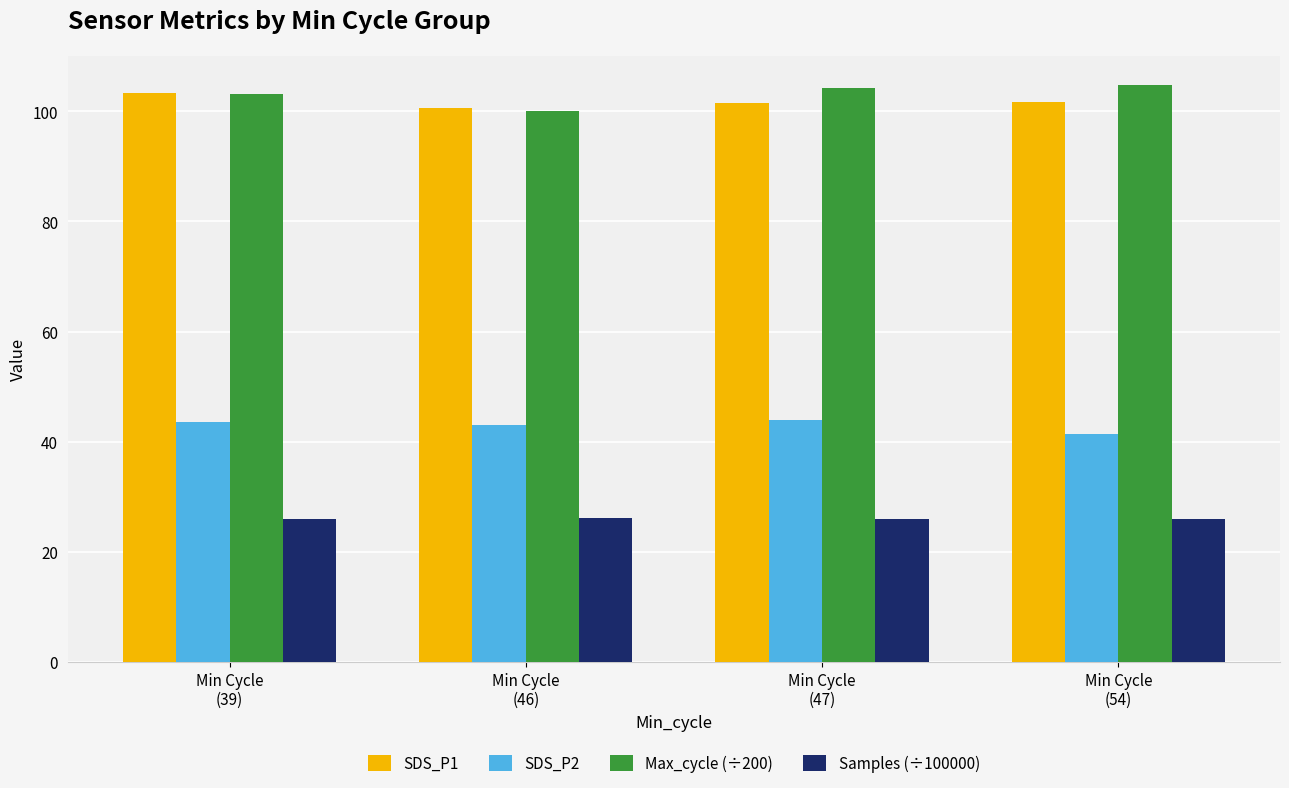

How many data points in SDS_P1 are less than 101?

1